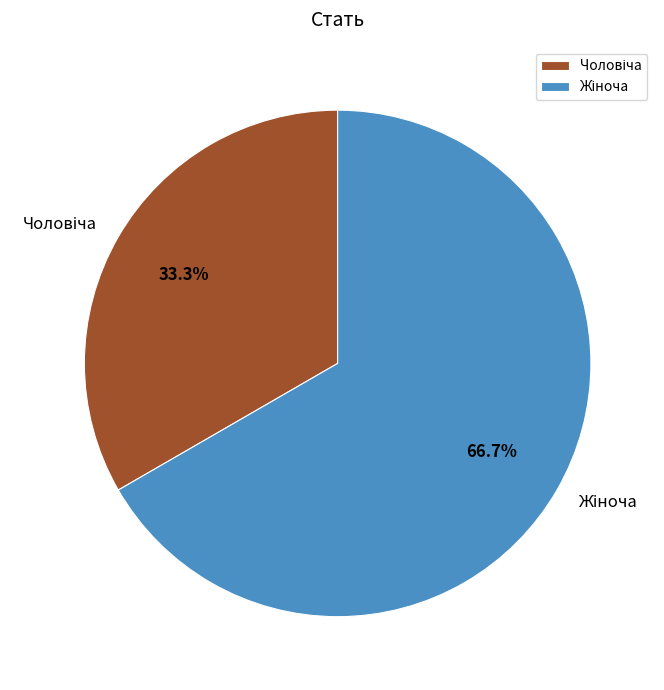

Is there any slice that represents more than half of the pie?

Yes